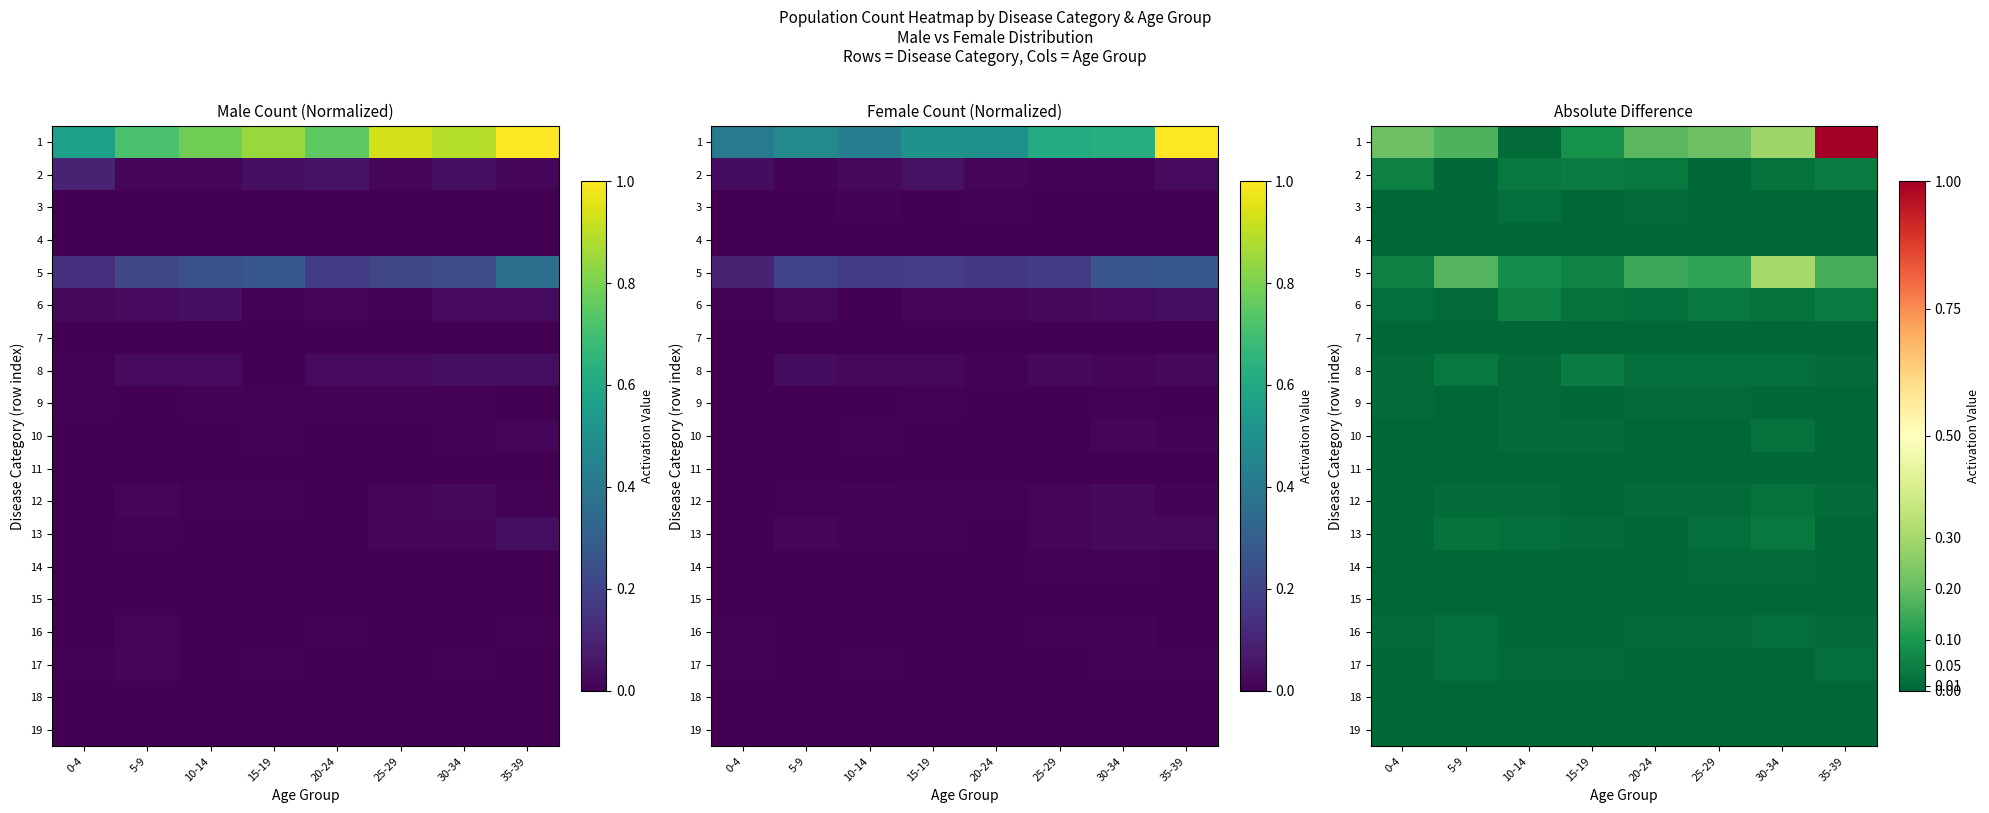

Rank the series at 35-39 from highest to lowest value.

1, 5, 2, 6, 17, 8, 12, 16, 3, 4, 7, 9, 10, 11, 13, 14, 15, 18, 19